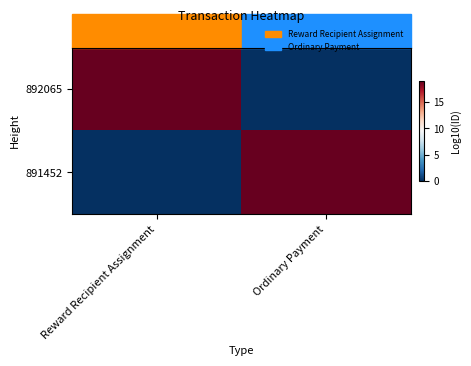

Reading left to right, transcribe all the data shown in this chart.

892065: Reward Recipient Assignment=19.1	Ordinary Payment=0.0
891452: Reward Recipient Assignment=0.0	Ordinary Payment=19.1